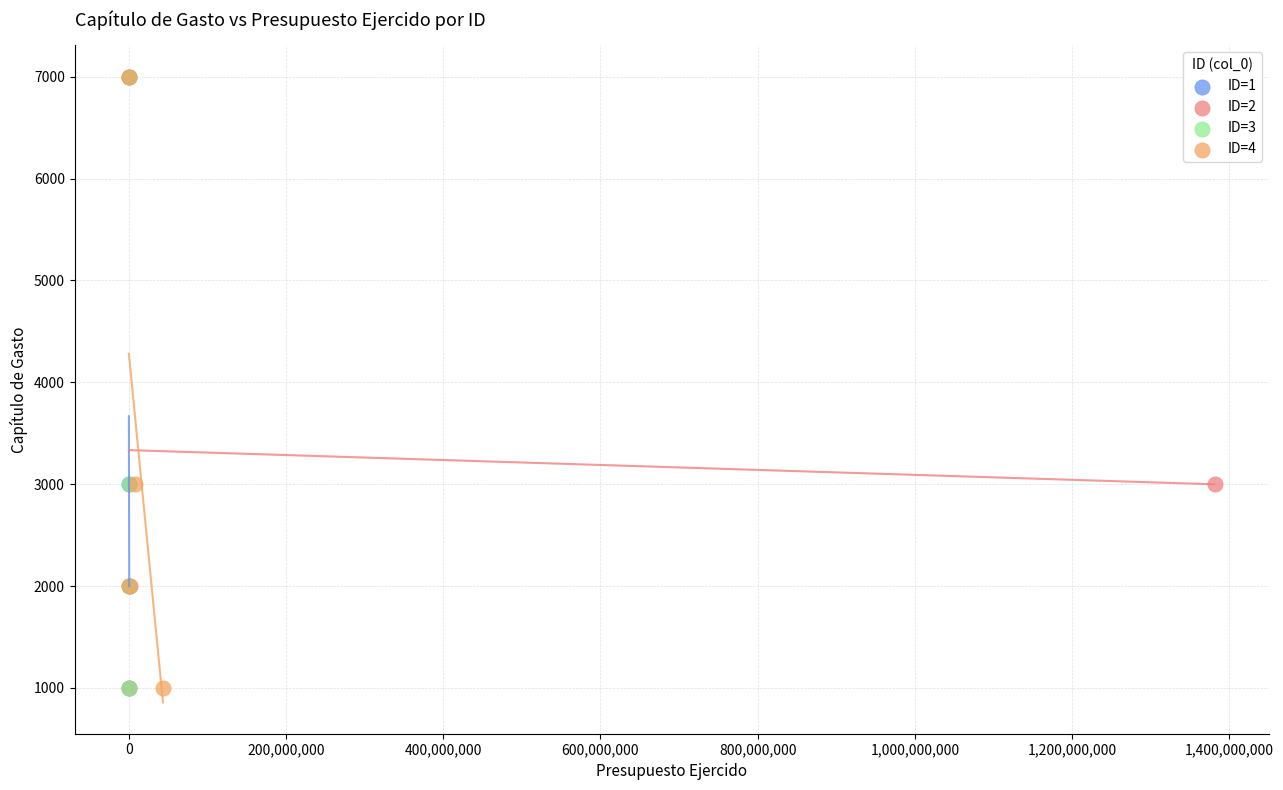

What are all the series names shown in the legend?

ID=1, ID=2, ID=3, ID=4